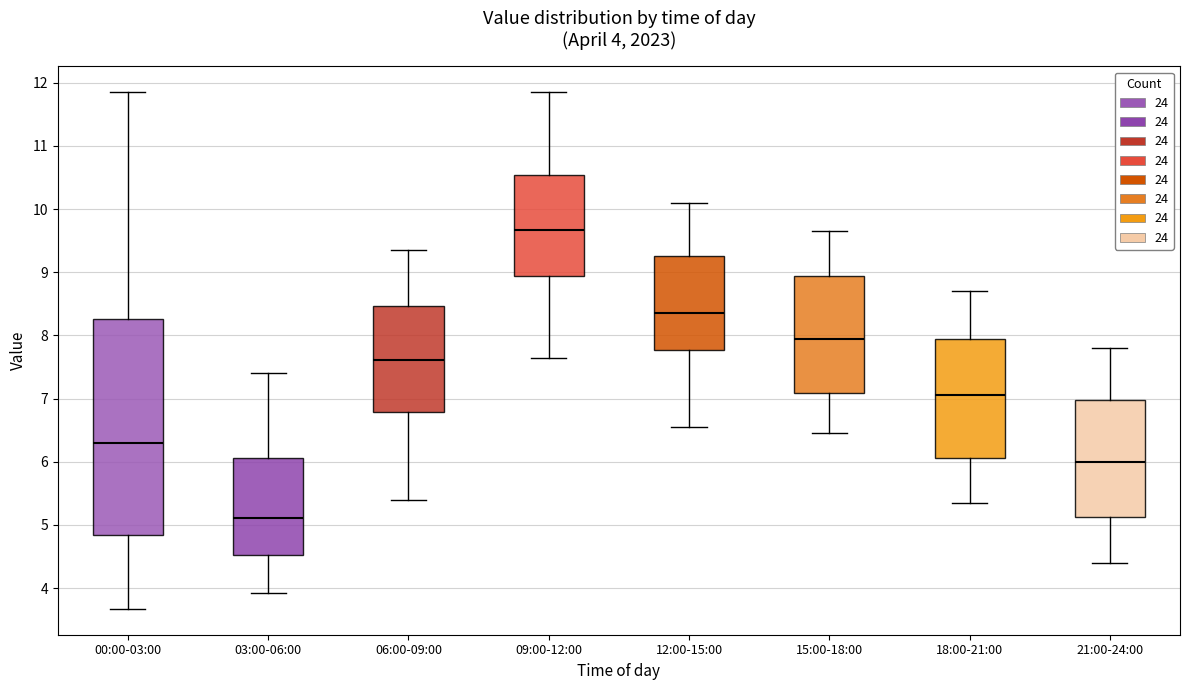

Which box's median line is the lowest?

03:00-06:00